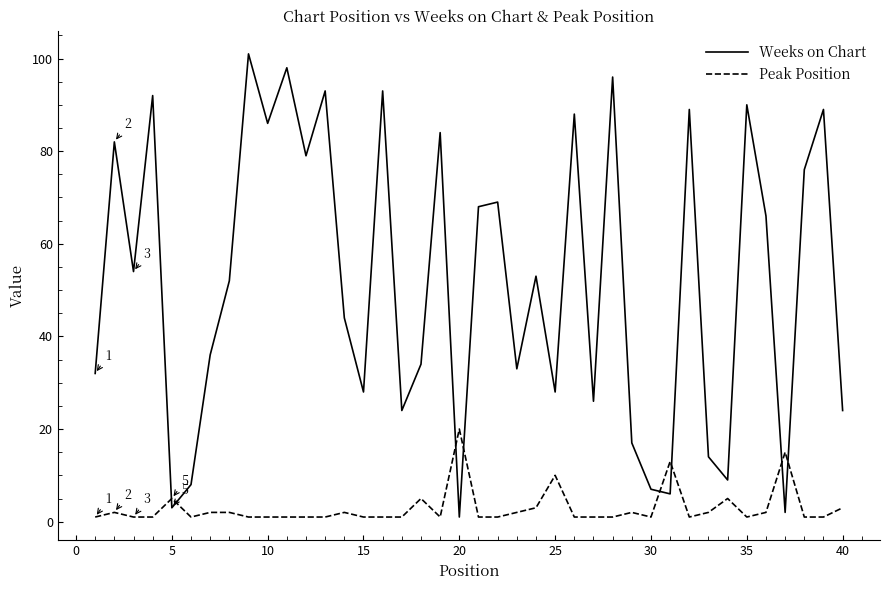

List the series in order of their overall mean, lowest first.

Peak Position, Weeks on Chart